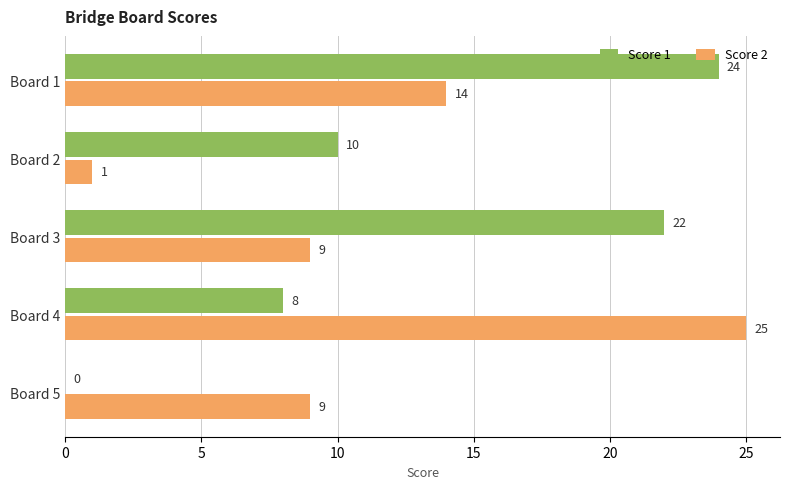

What is the greatest value displayed?

25